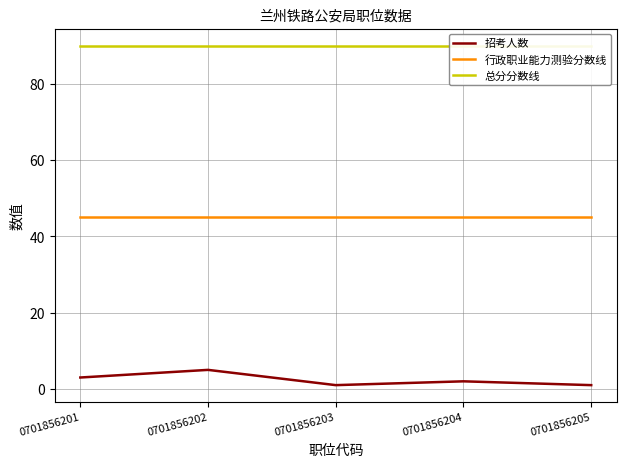

Reading left to right, transcribe all the data shown in this chart.

招考人数: 3	5	1	2	1
行政职业能力测验分数线: 45	45	45	45	45
总分分数线: 90	90	90	90	90